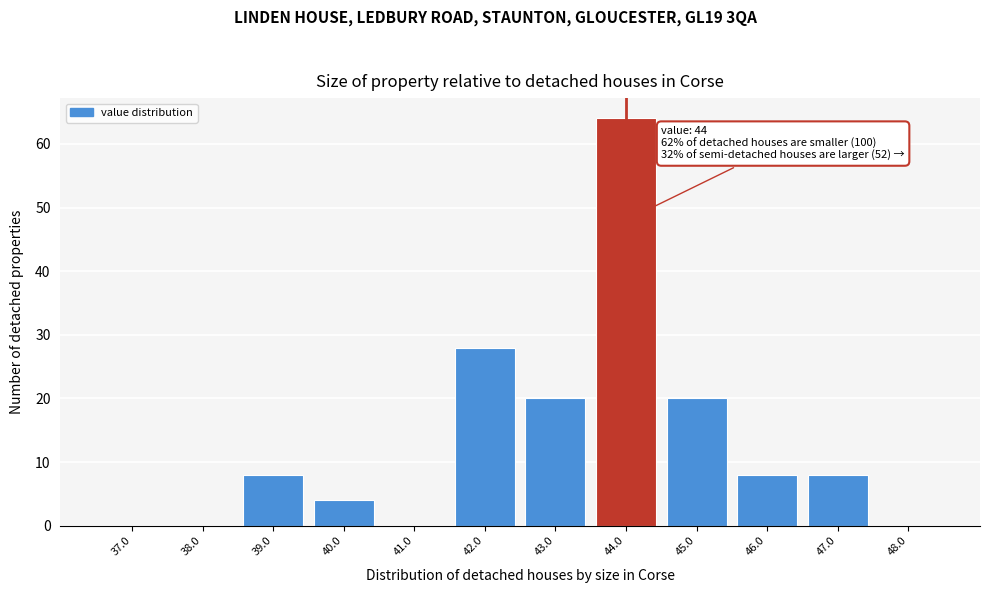

Reading left to right, what are all the values shown in this chart?

37.0=0	38.0=0	39.0=8	40.0=4	41.0=0	42.0=28	43.0=20	44.0=64	45.0=20	46.0=8	47.0=8	48.0=0